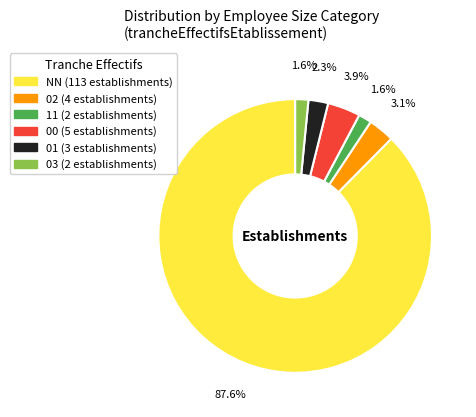

Which category has the biggest portion of the pie?

NN